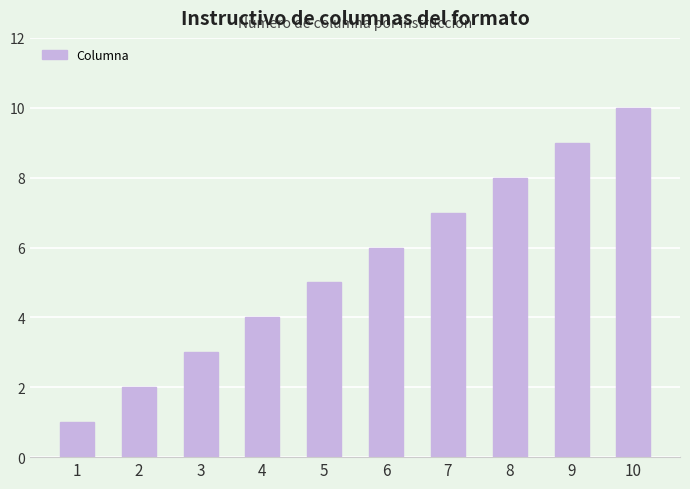

What is the difference between the second highest and minimum values?

8